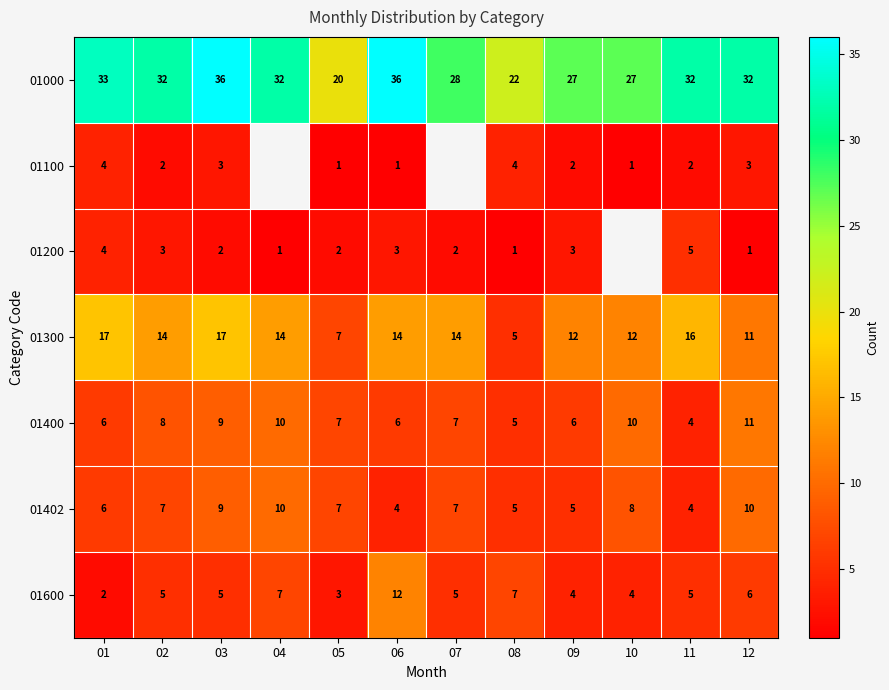

What is the sum of the 01600 values at 08 and 07?

12